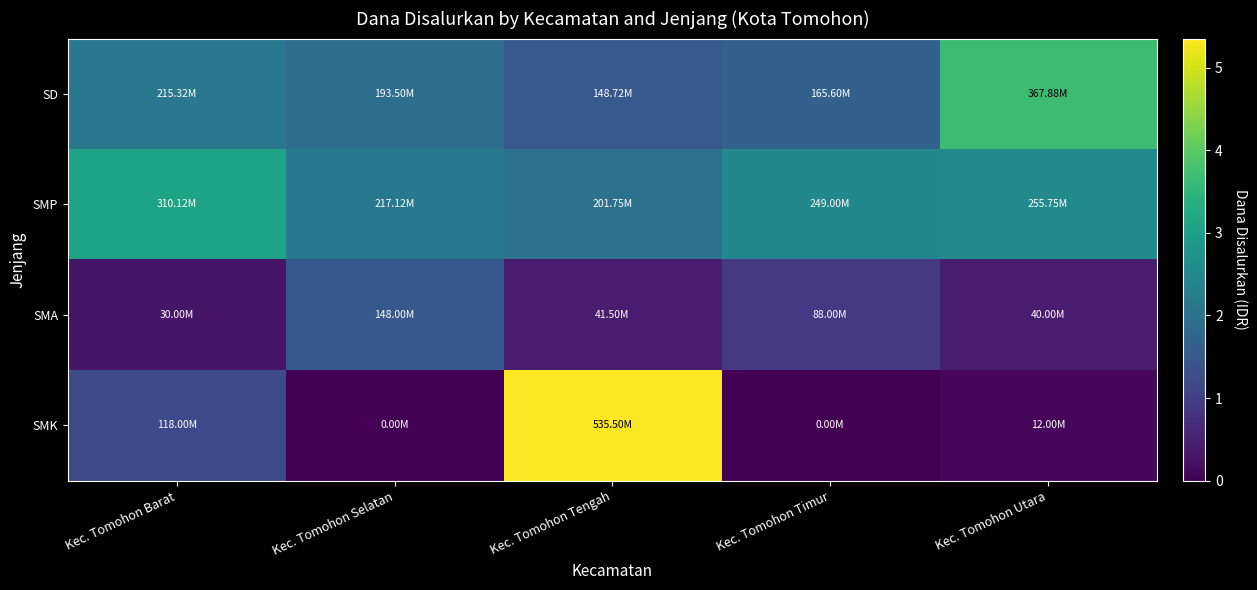

Which has a higher value, Kec. Tomohon Barat or Kec. Tomohon Utara?

Kec. Tomohon Utara